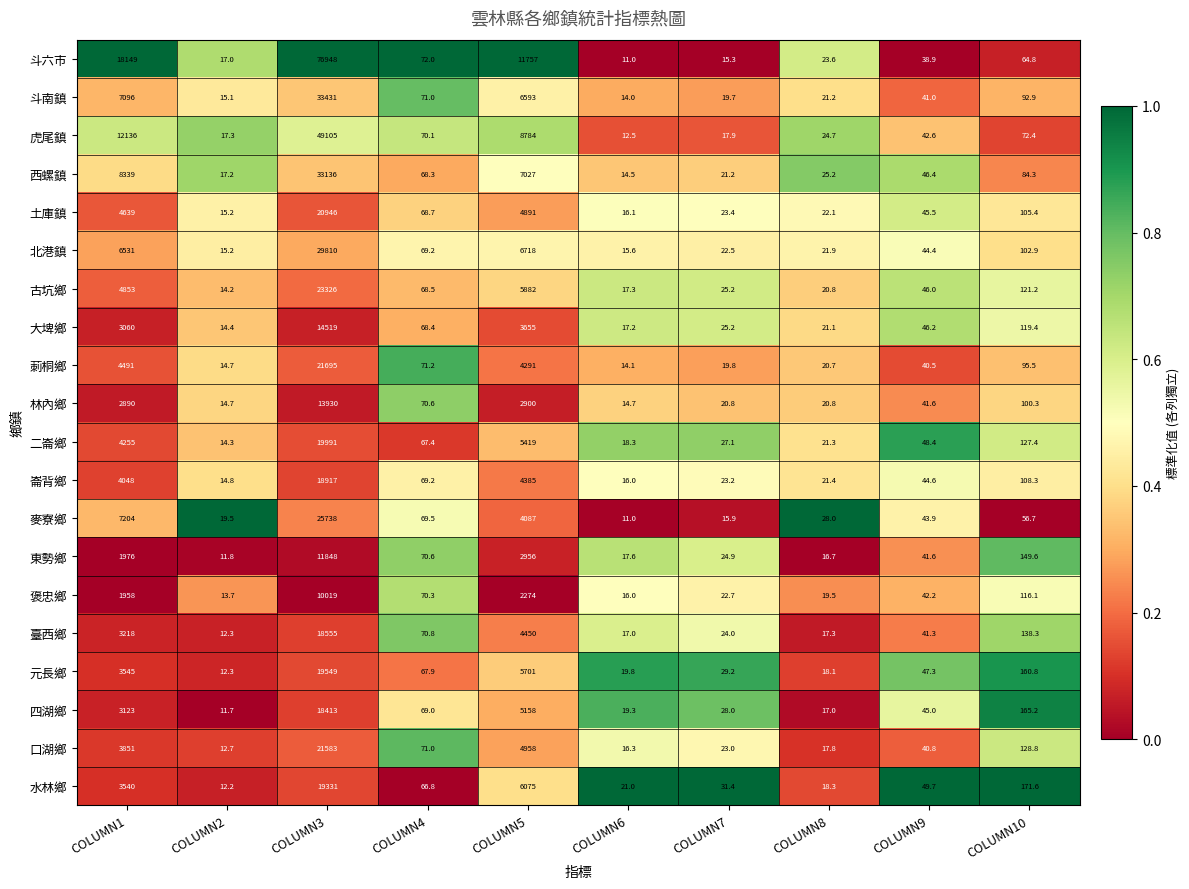

Which label corresponds to the largest value in the chart?

COLUMN3